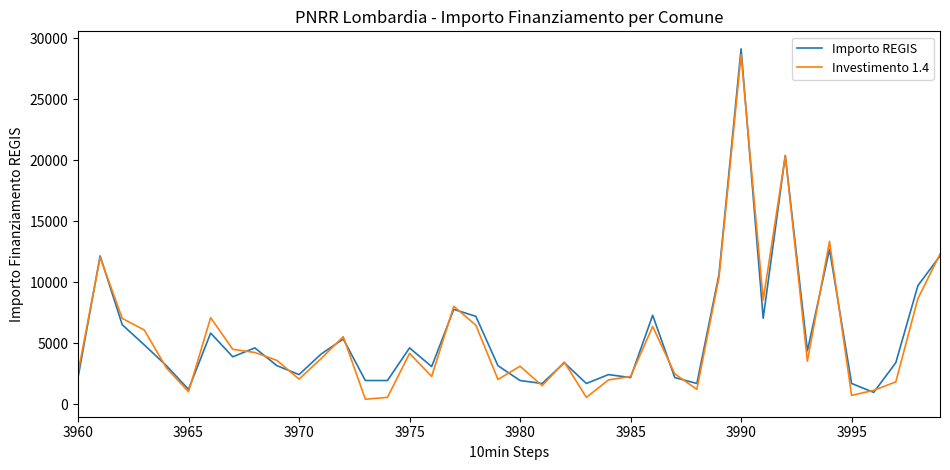

What is the greatest value displayed?

29120.0